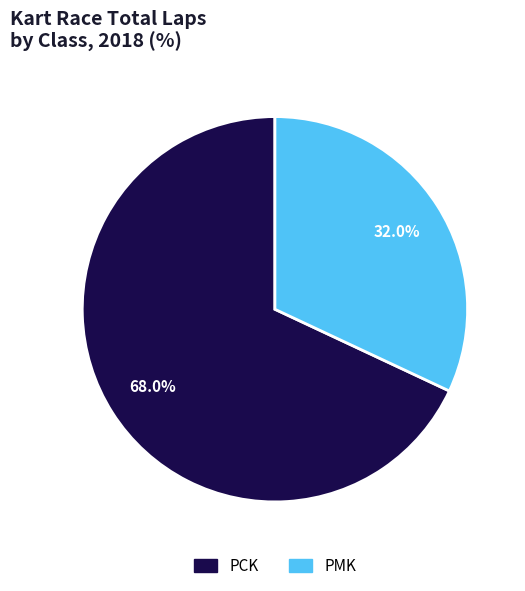

What is the total percentage of PCK and PMK?

100.0%